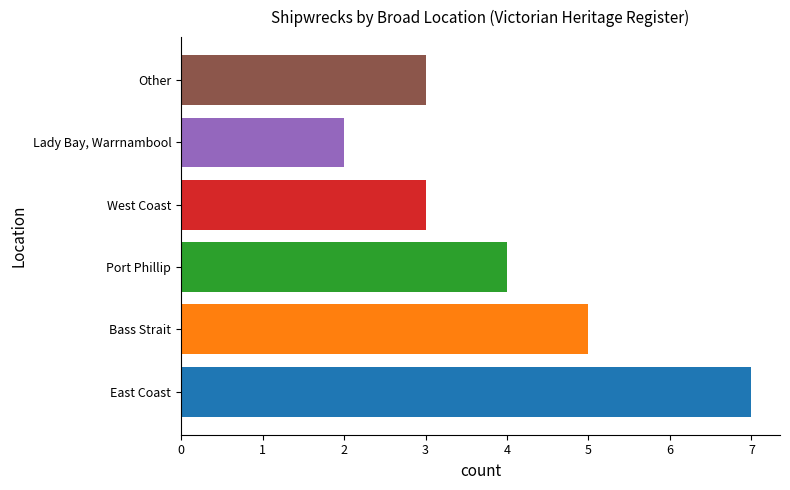

Read the value at East Coast.

7